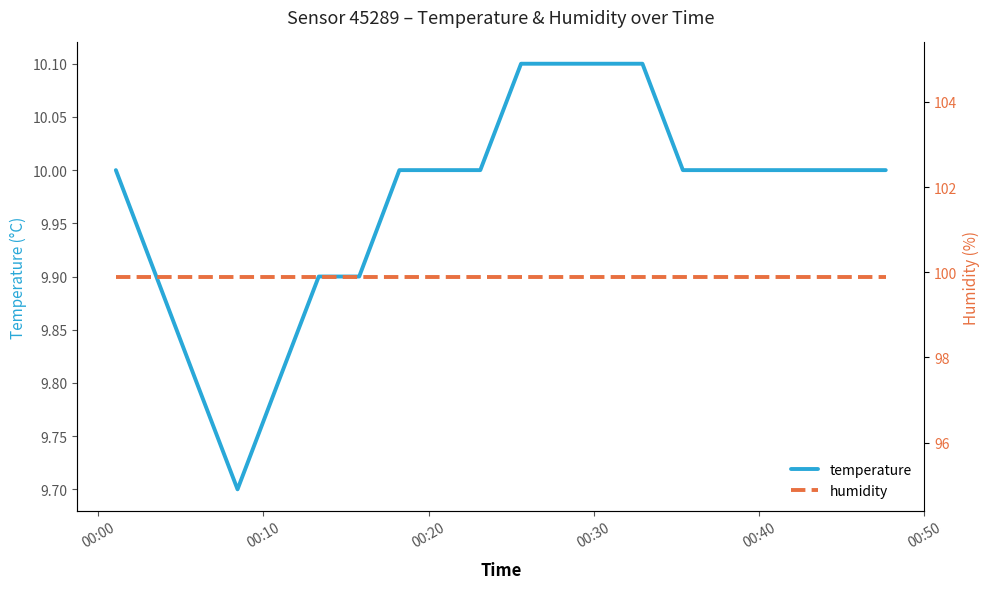

At how many categories does at least one series exceed 32?

20